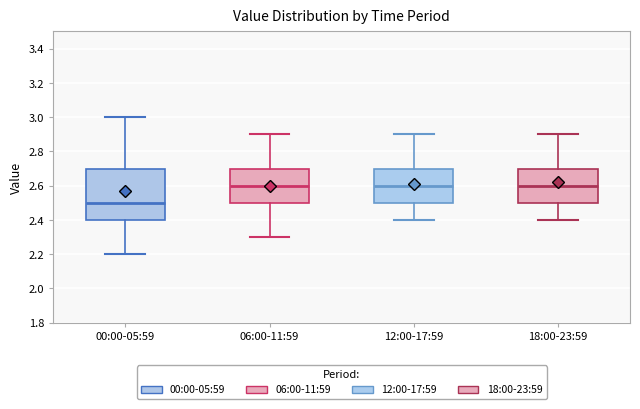

Reading left to right, transcribe this box plot: for each box, give where its median line is, the range the box spans, and where its two whiskers end, as read against the y-axis. The values are not printed on the chart, so give them approximately, as read against the axis.

00:00-05:59: median 2.5, box 2.4 to 2.7, whiskers 2.2 to 3.0
06:00-11:59: median 2.6, box 2.5 to 2.7, whiskers 2.3 to 2.9
12:00-17:59: median 2.6, box 2.5 to 2.7, whiskers 2.4 to 2.9
18:00-23:59: median 2.6, box 2.5 to 2.7, whiskers 2.4 to 2.9